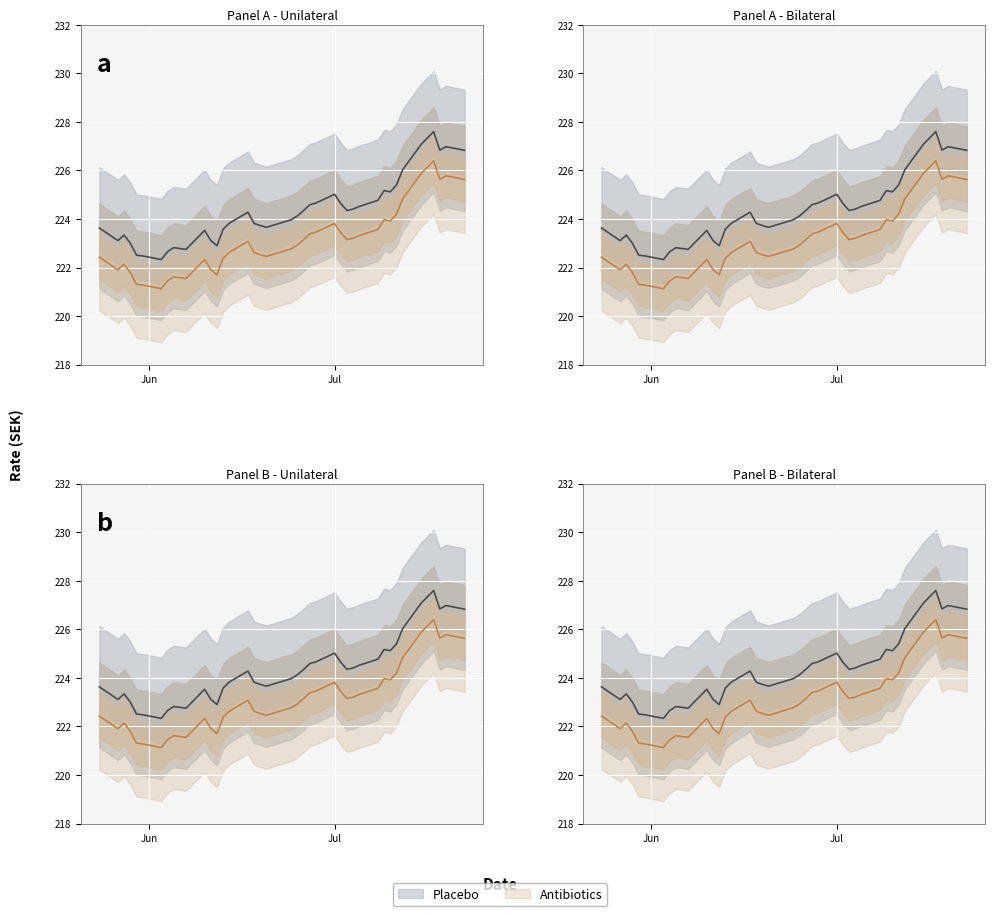

What is the label of the 17th point from the right?

18.06.2024